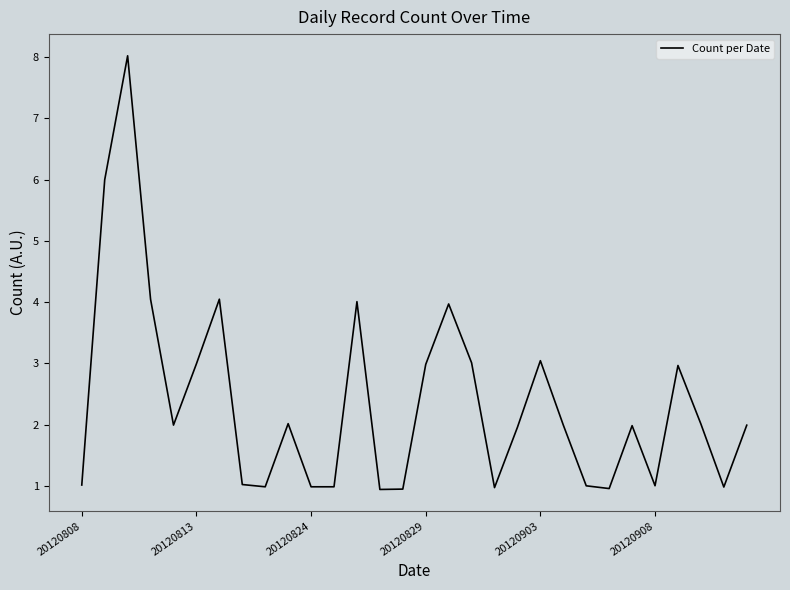

What is the minimum value shown in the chart?

0.9